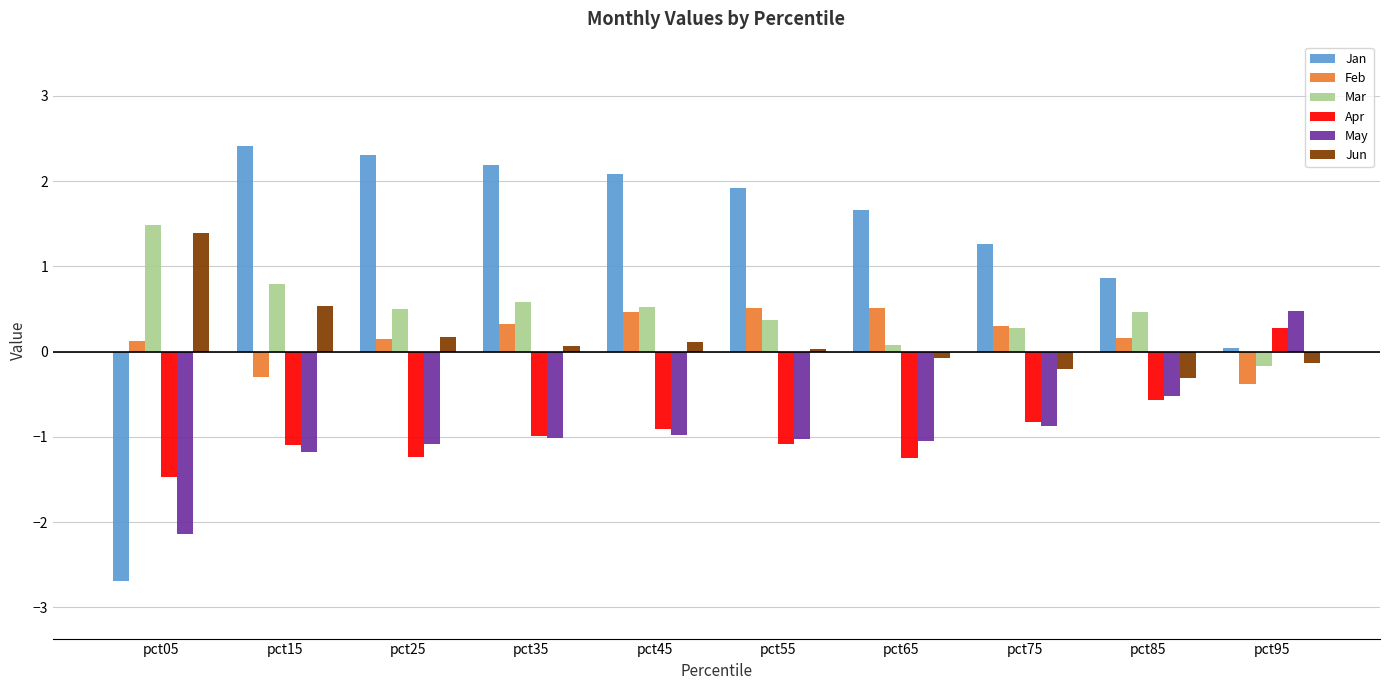

How many bars are there in each group?

6